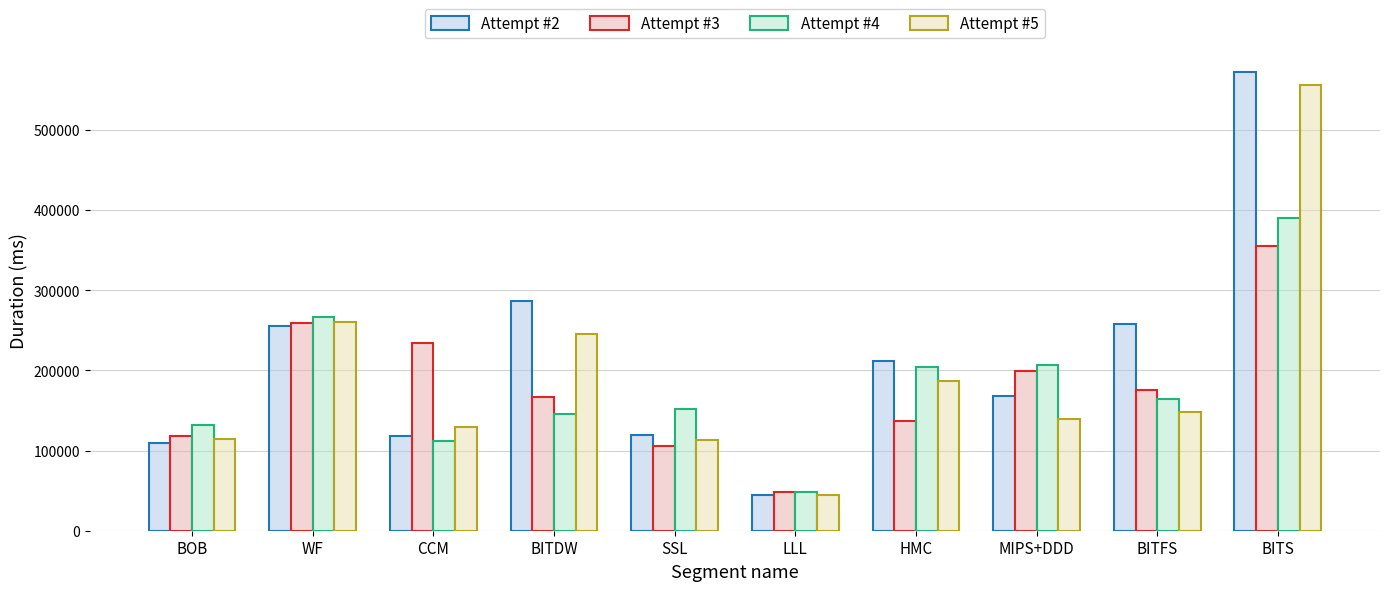

What is the difference between the maximum and minimum values in the Attempt #3 series?

307618